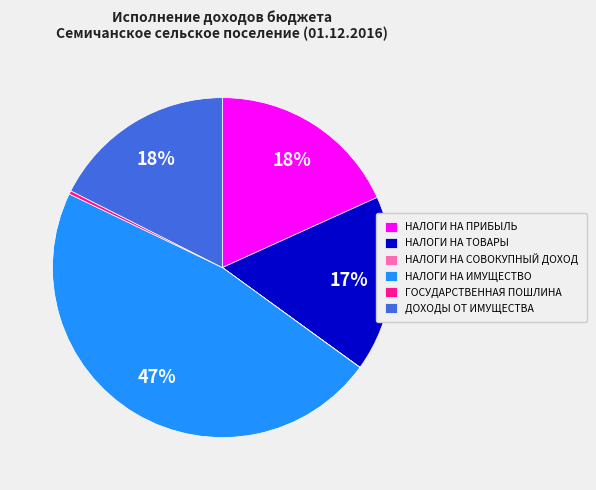

Is there any slice that represents more than half of the pie?

No